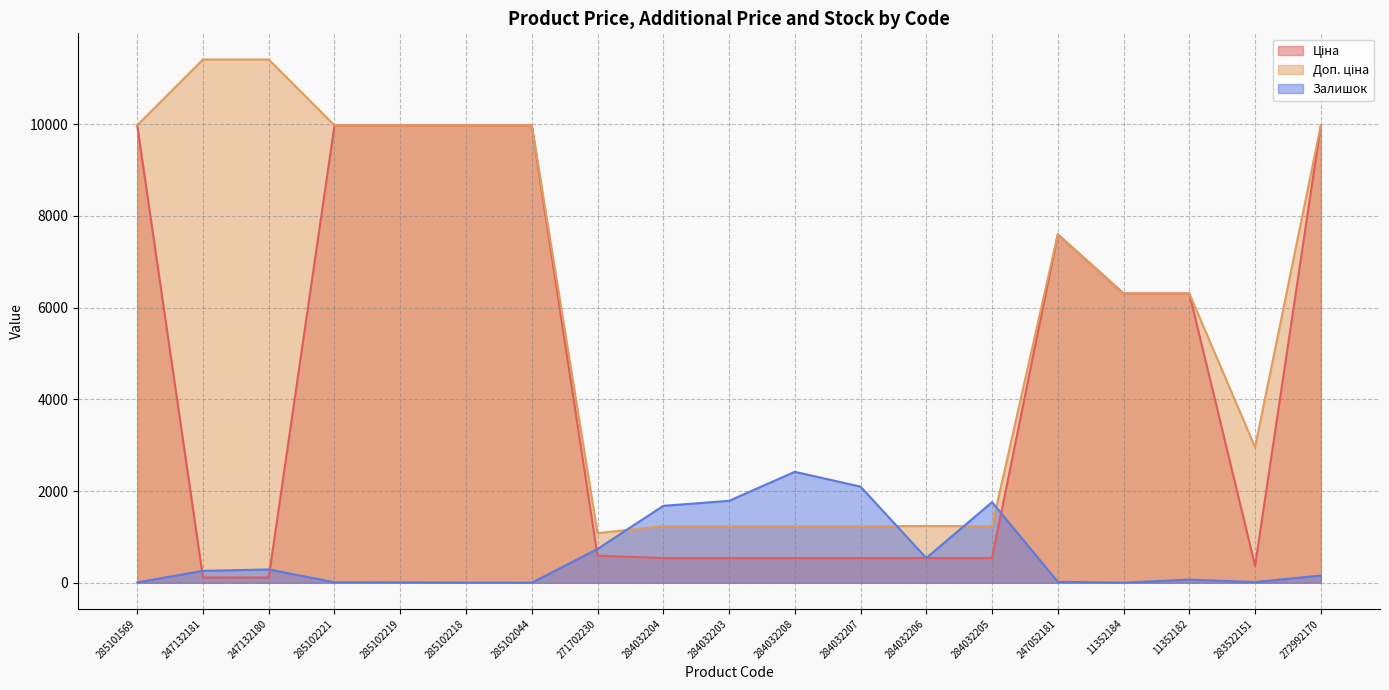

What is the value of the Ціна point at the 11th from the left?

539.0